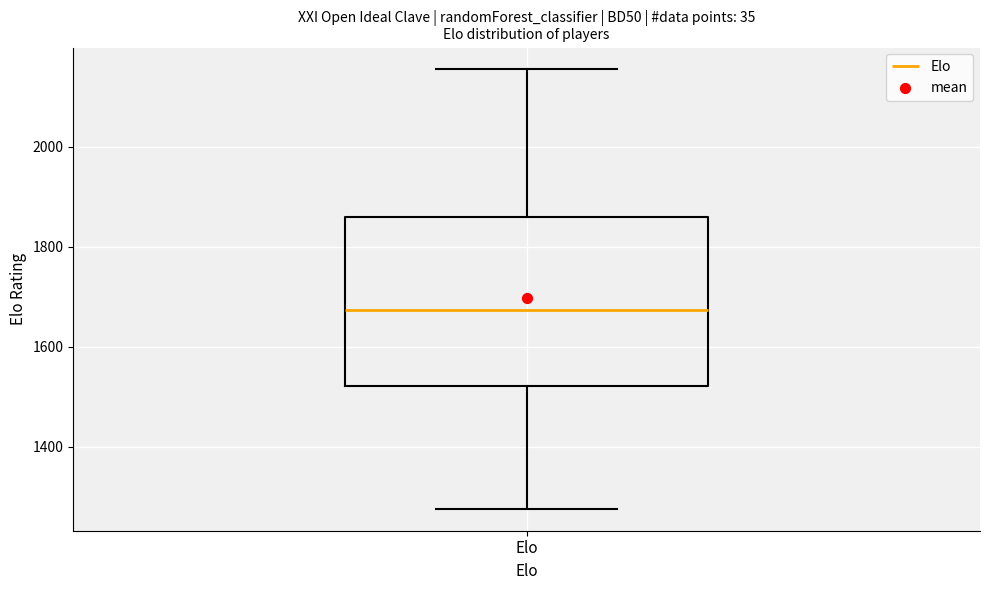

Where does the median line of the box for Elo sit on the y-axis? The values are not printed on the chart, so give them approximately, as read against the axis.

1680